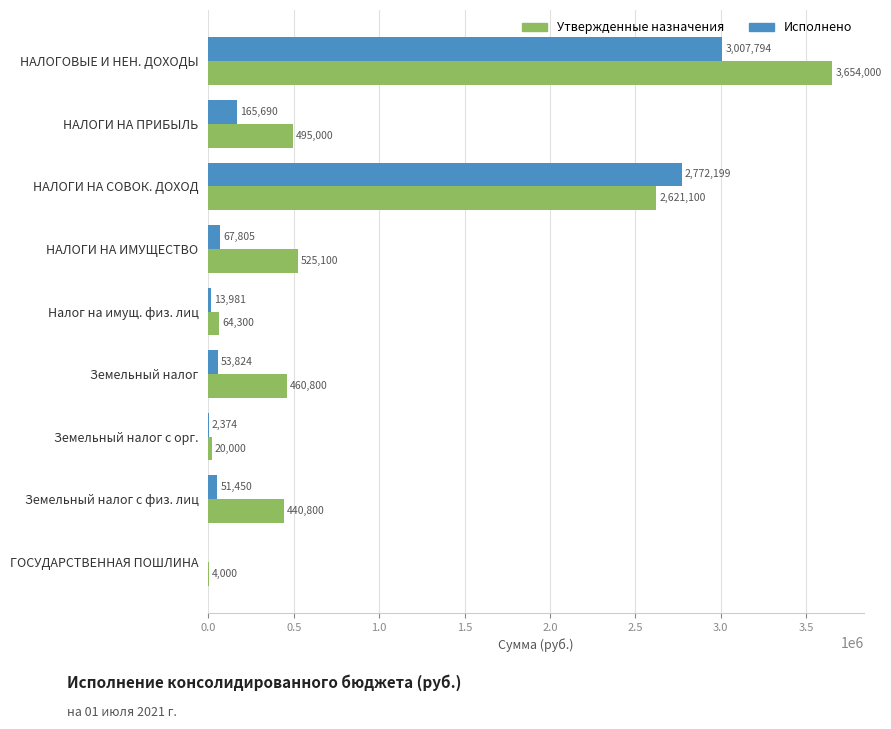

Which series changed the most between НАЛОГИ НА ИМУЩЕСТВО and ГОСУДАРСТВЕННАЯ ПОШЛИНА?

Утвержденные назначения